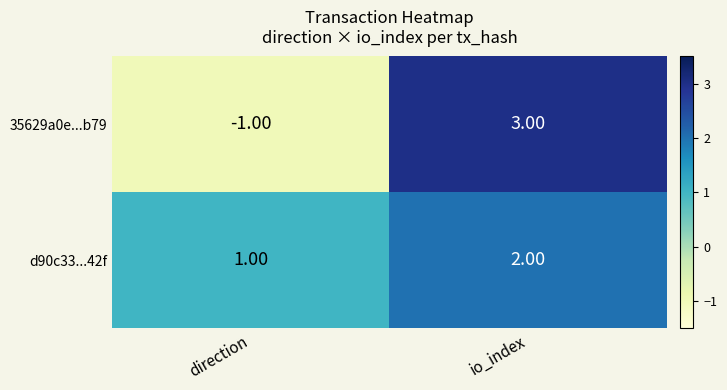

At direction, list the series in order from largest to smallest.

d90c33...42f, 35629a0e...b79